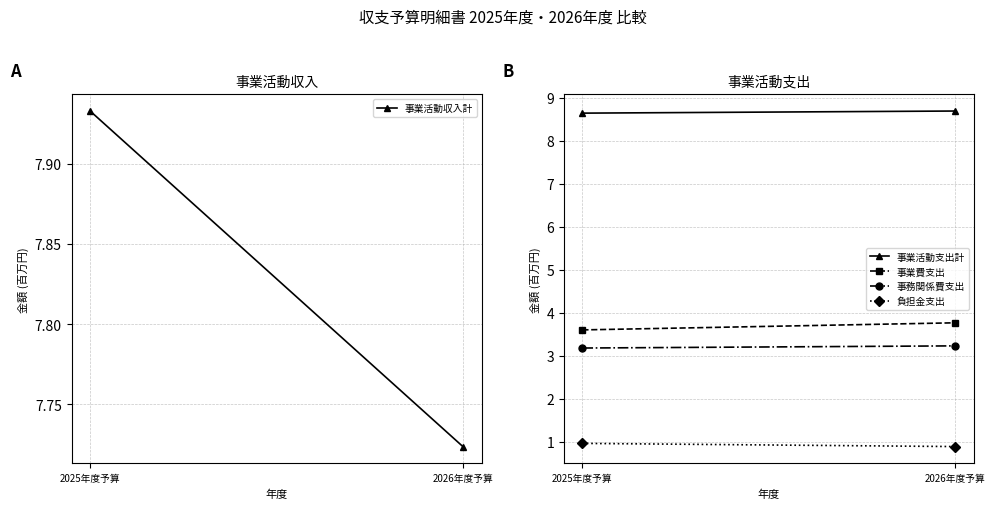

What is the highest value of the 負担金支出 series?

1.0